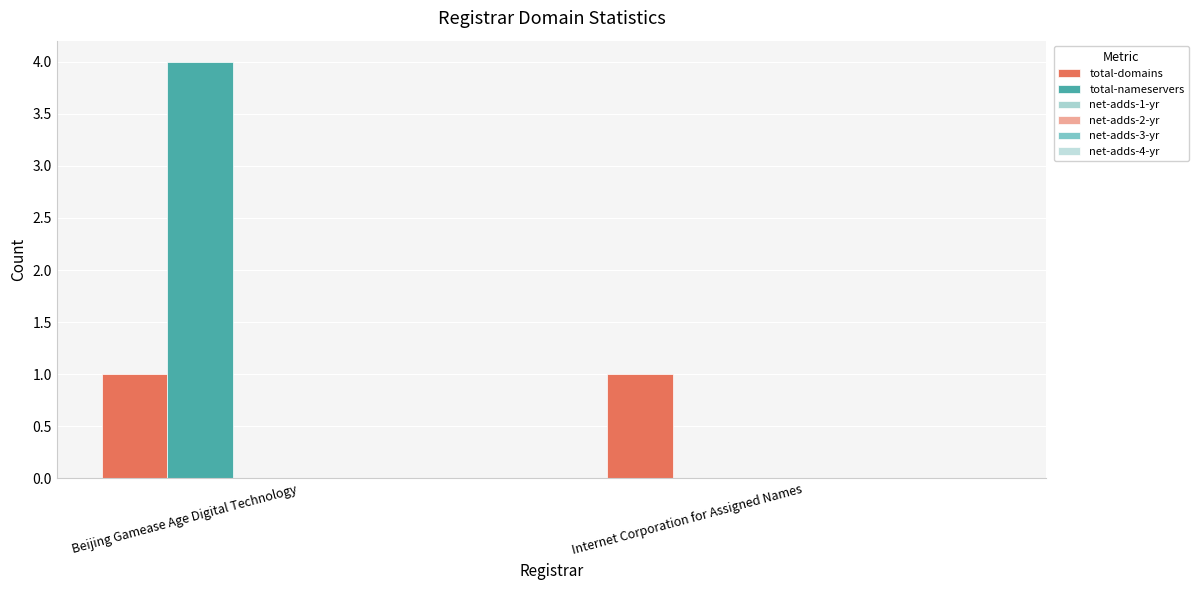

Reading left to right, list all the values displayed in this chart.

total-domains: 1	1
total-nameservers: 4	0
net-adds-1-yr: 0	0
net-adds-2-yr: 0	0
net-adds-3-yr: 0	0
net-adds-4-yr: 0	0